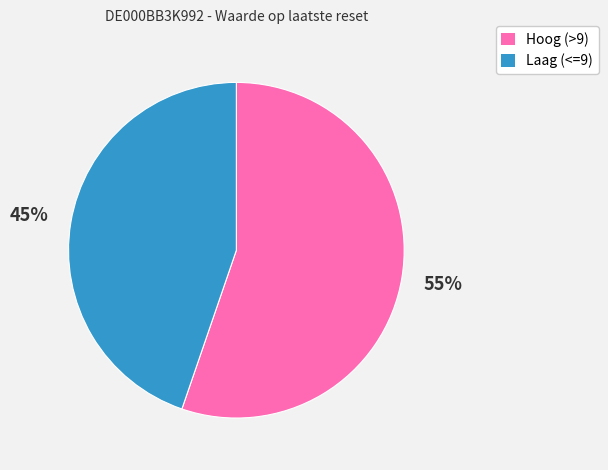

To the nearest percent, what is the average slice percentage?

50%